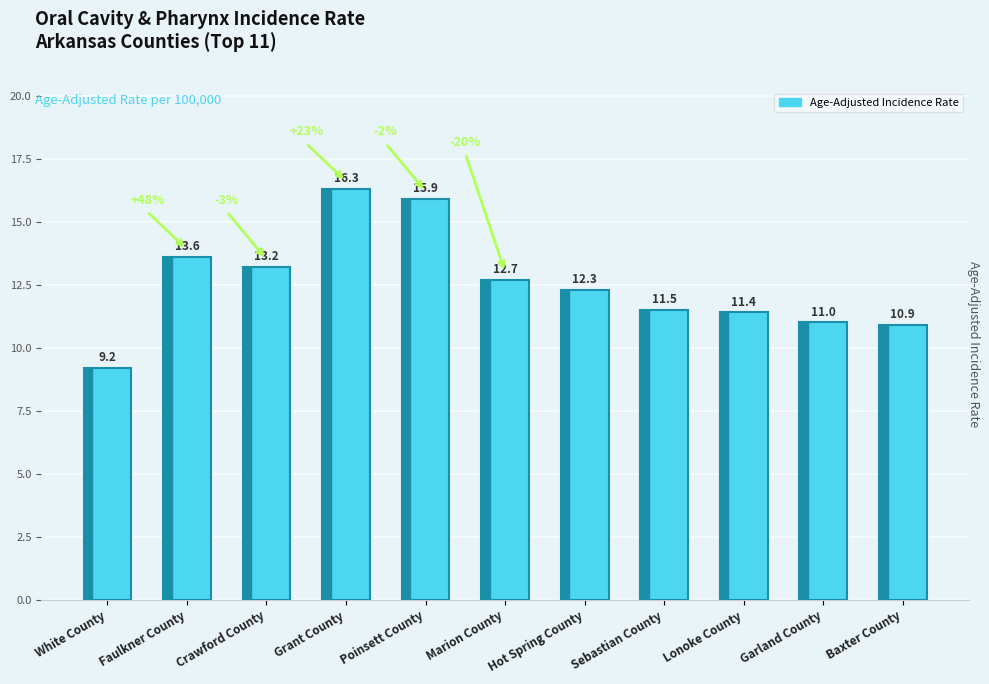

Are the bars grouped side by side (vs. stacked)?

No